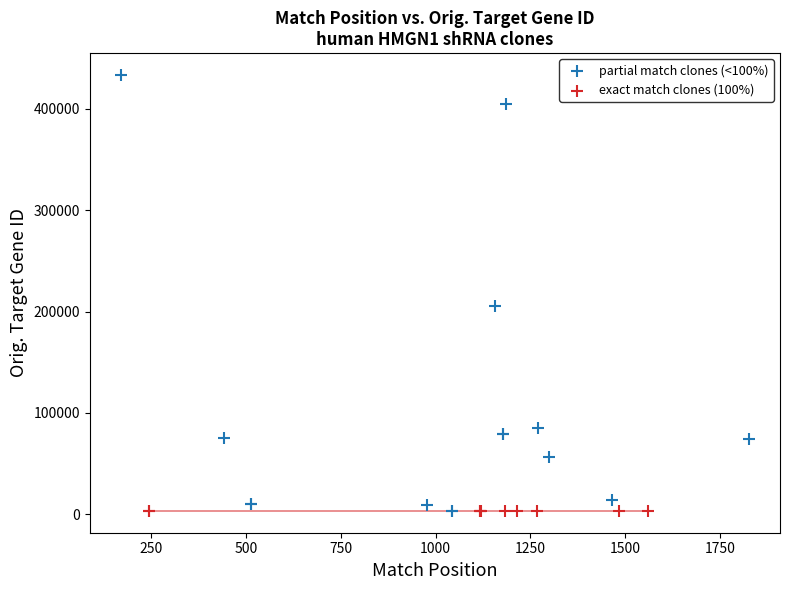

What are all the series names shown in the legend?

partial match clones (<100%), exact match clones (100%)